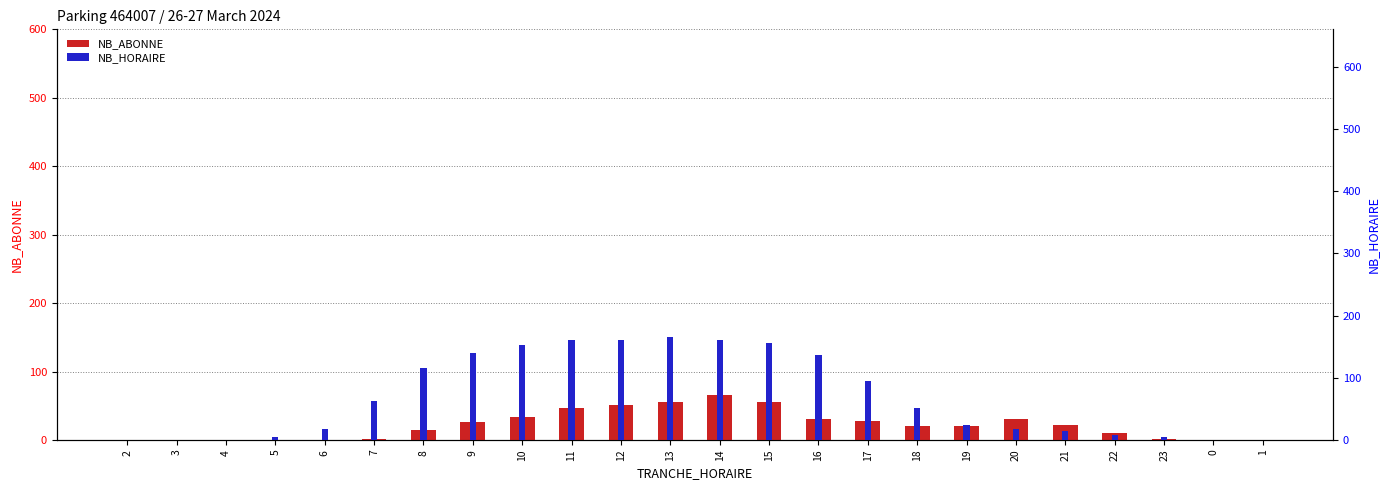

What is the difference between the highest and lowest values at 20?

14